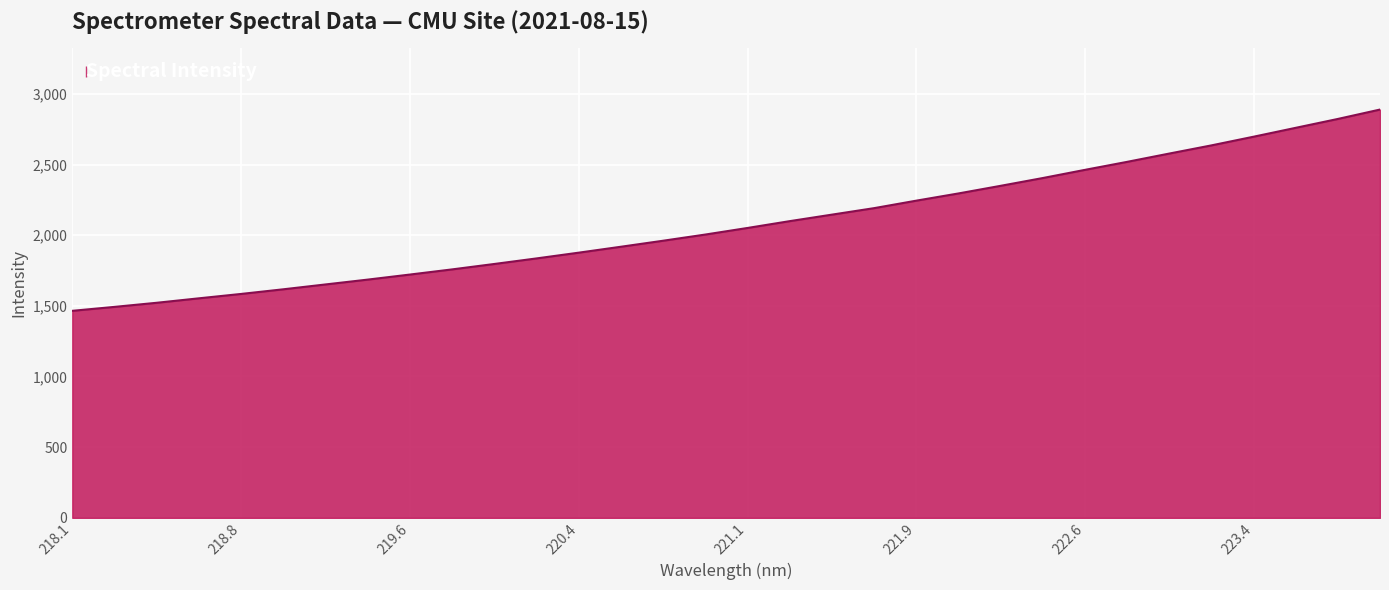

What is the minimum value shown in the chart?

1464.7